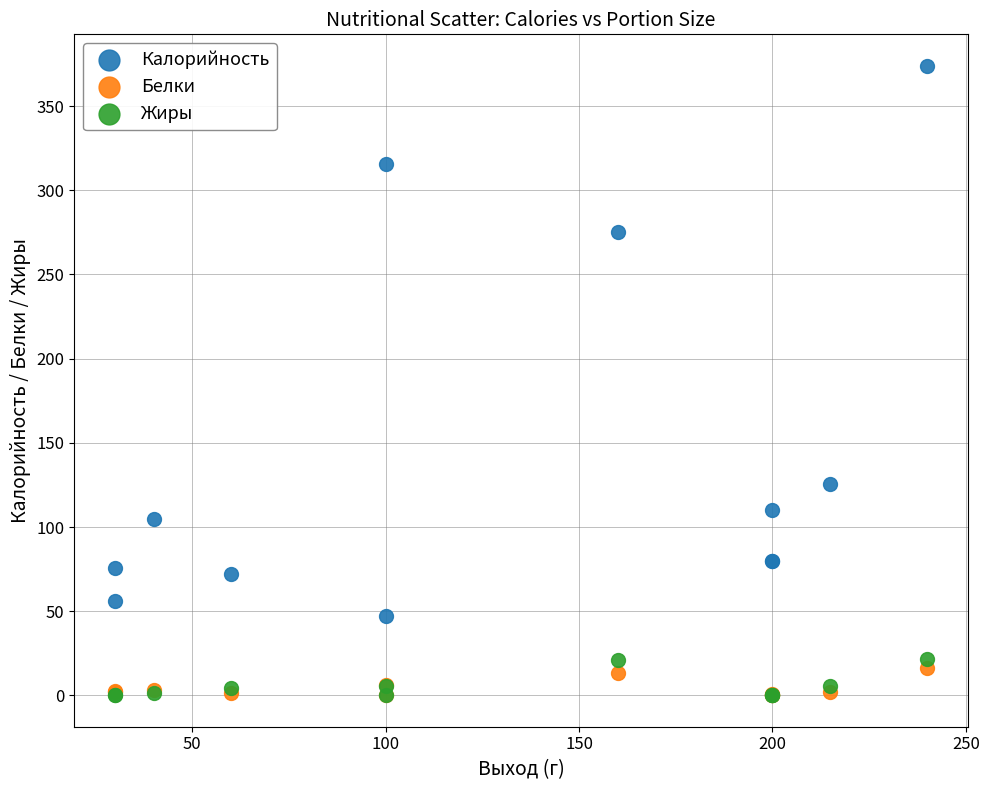

Which series contains the highest Y value?

Калорийность